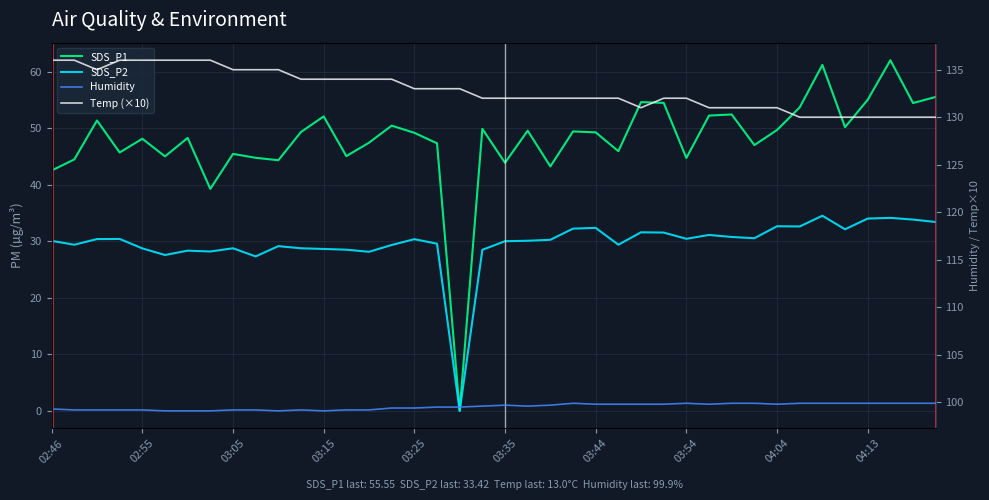

Rank the categories by SDS_P1 value from highest to lowest.

37, 34, 39, 36, 26, 27, 38, 33, 30, 29, 12, 03:05, 15, 35, 19, 32, 21, 23, 11, 24, 16, 03:44, 03:25, 14, 17, 31, 25, 03:15, 04:04, 13, 03:35, 04:13, 28, 02:55, 10, 20, 22, 02:46, 03:54, 18